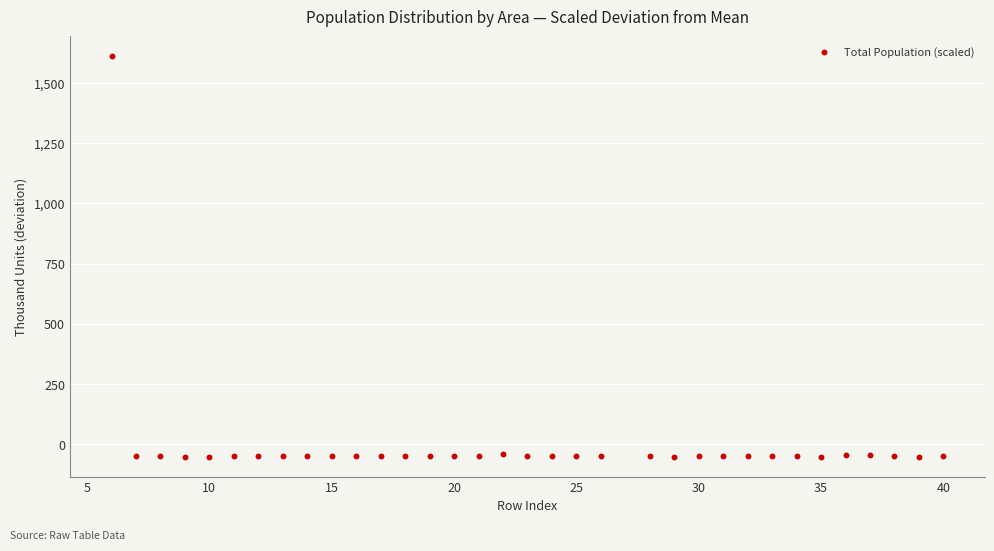

What is the range of X values (max minus min)?

34.0